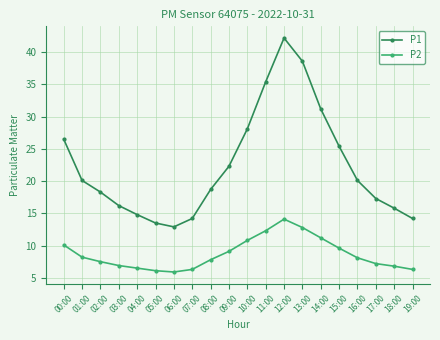

What is the difference between the maximum and minimum values in the P2 series?

8.2